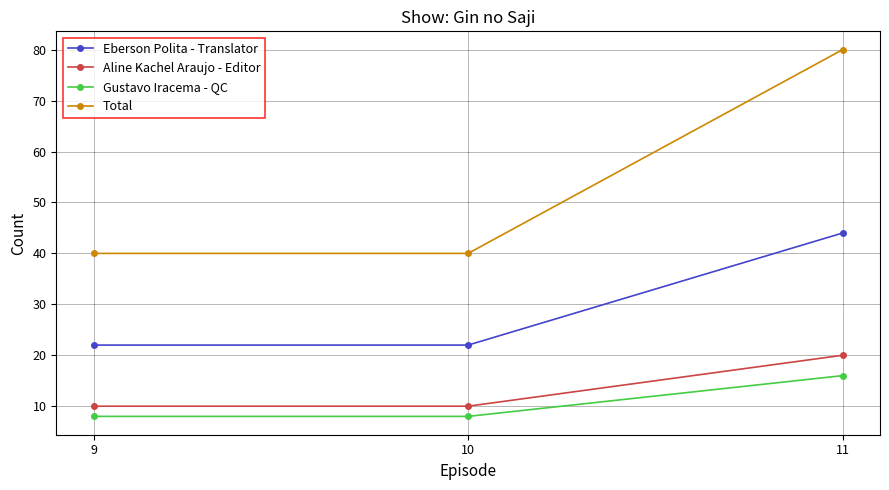

Reading left to right, extract all data points from this chart.

Eberson Polita - Translator: 22	22	44
Aline Kachel Araujo - Editor: 10	10	20
Gustavo Iracema - QC: 8	8	16
Total: 40	40	80